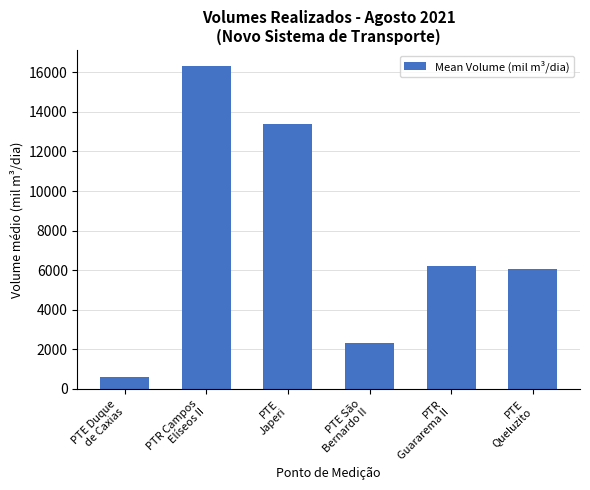

The chart shows a value of 1152.4 at PTE São
Bernardo II. True or false?

False